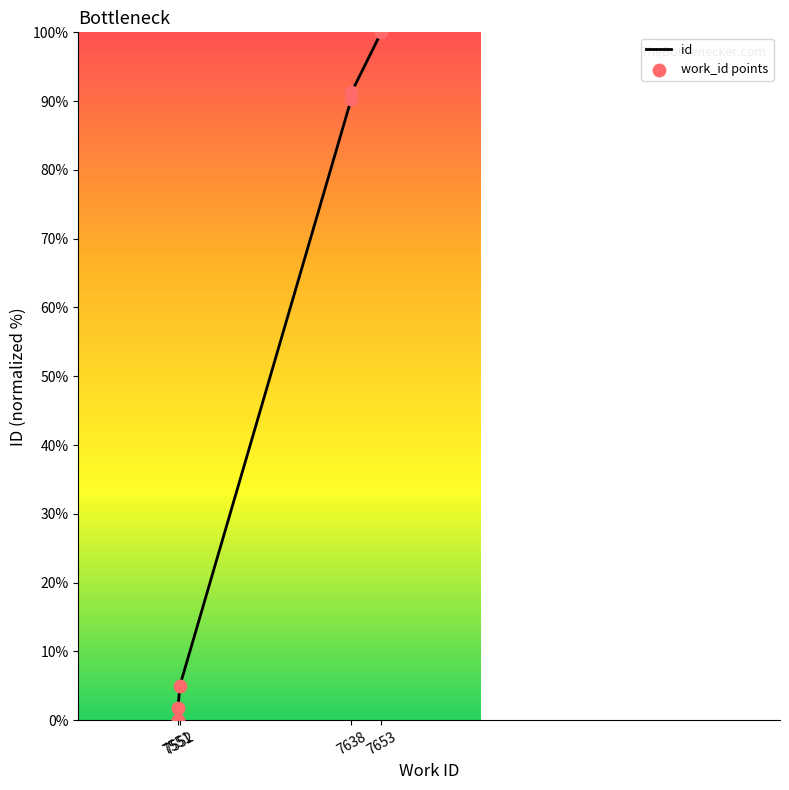

Approximately how many times larger is the value at 7653 compared to 7638?

1.1